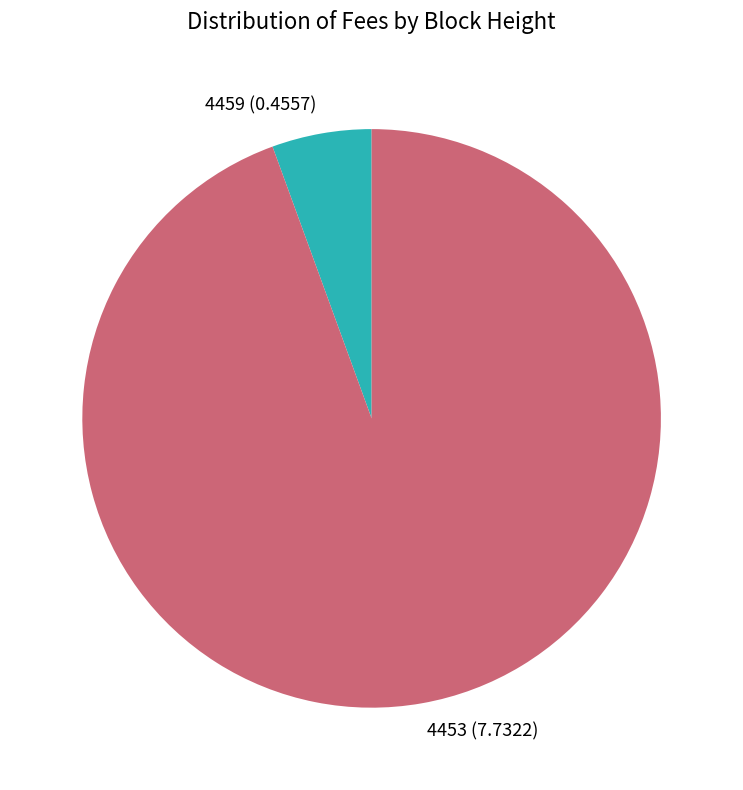

Between 4459 and 4453, which is larger?

4453